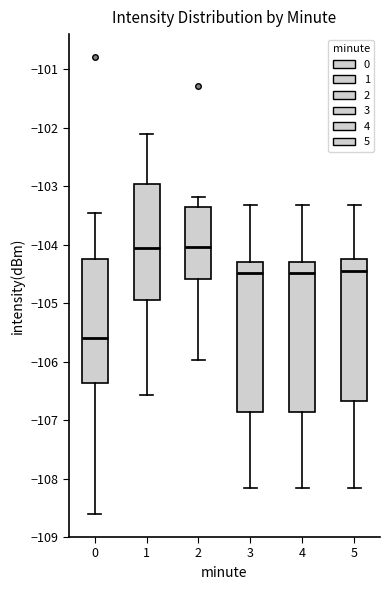

Reading left to right, transcribe this box plot: for each box, give where its median line is, the range the box spans, and where its two whiskers end, as read against the y-axis. The values are not printed on the chart, so give them approximately, as read against the axis.

0: median -105.6, box -106.4 to -104.3, whiskers -108.6 to -103.5
1: median -104.1, box -104.9 to -103.0, whiskers -106.6 to -102.1
2: median -104.0, box -104.6 to -103.3, whiskers -106.0 to -103.2
3: median -104.5, box -106.9 to -104.3, whiskers -108.2 to -103.3
4: median -104.5, box -106.9 to -104.3, whiskers -108.2 to -103.3
5: median -104.4, box -106.7 to -104.2, whiskers -108.2 to -103.3